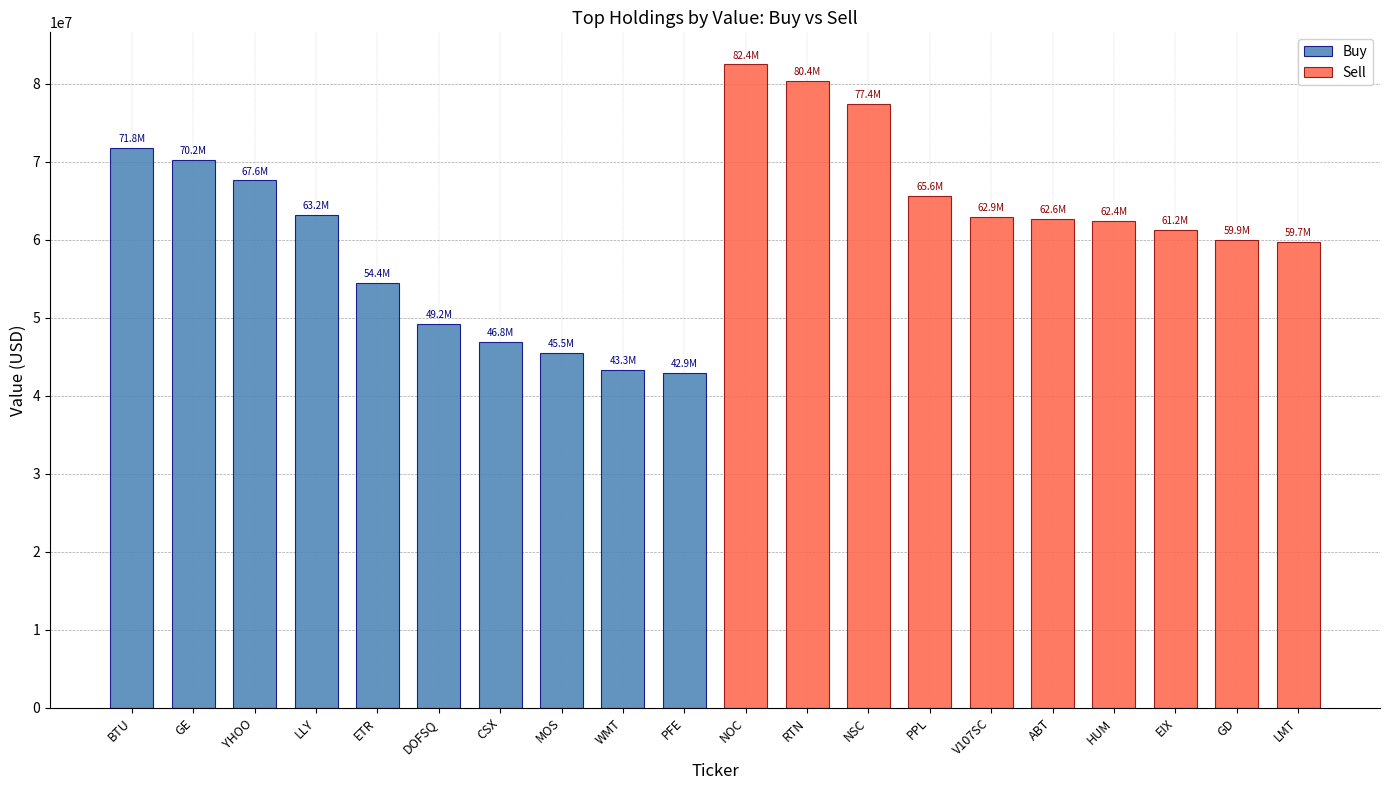

What is the sum of the Buy values at YHOO and DOFSQ?

116759000